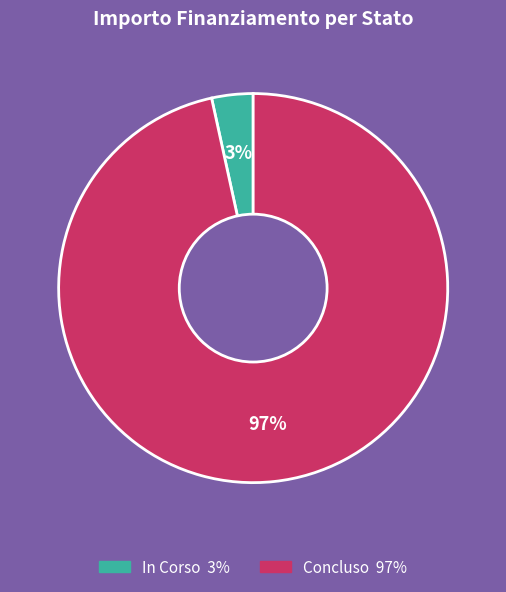

To the nearest percent, what is the average slice percentage?

50%